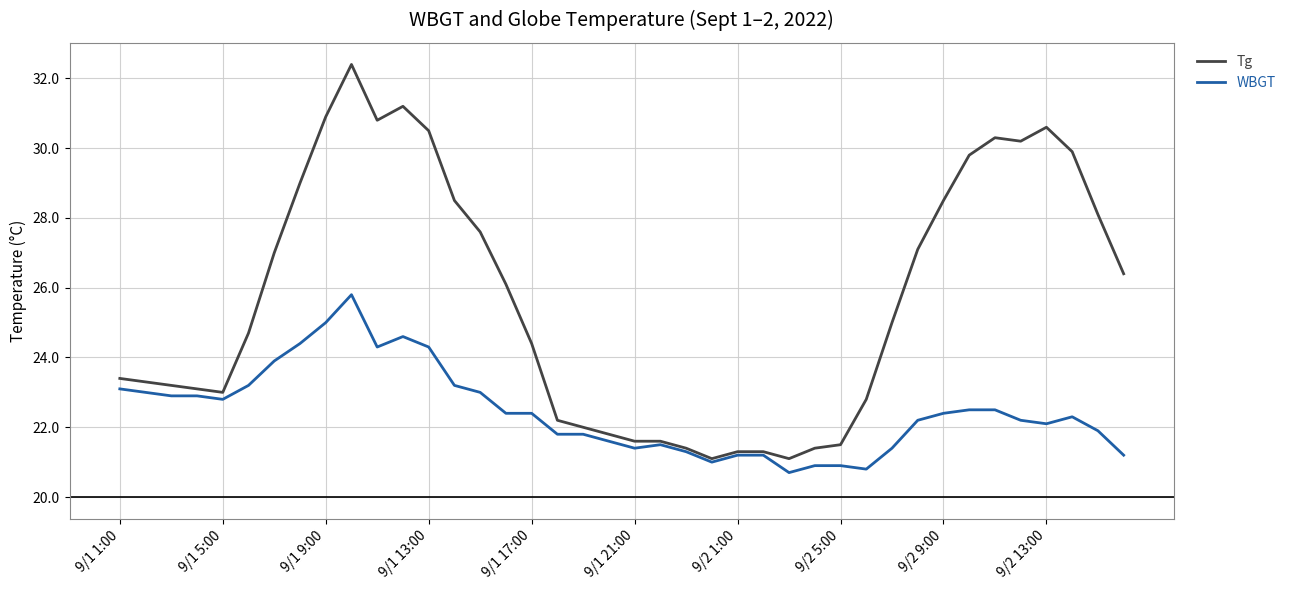

Is this an area chart (filled region under the line)?

No